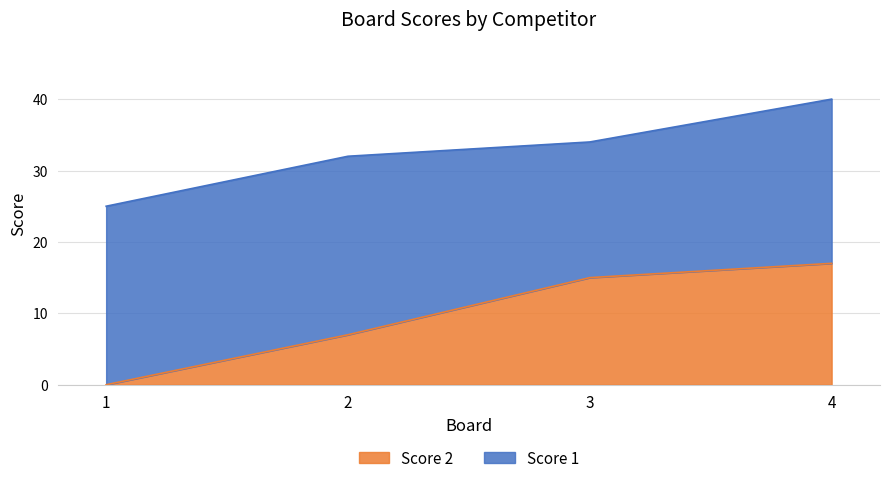

What is the difference between the values at 3 and 2?

8